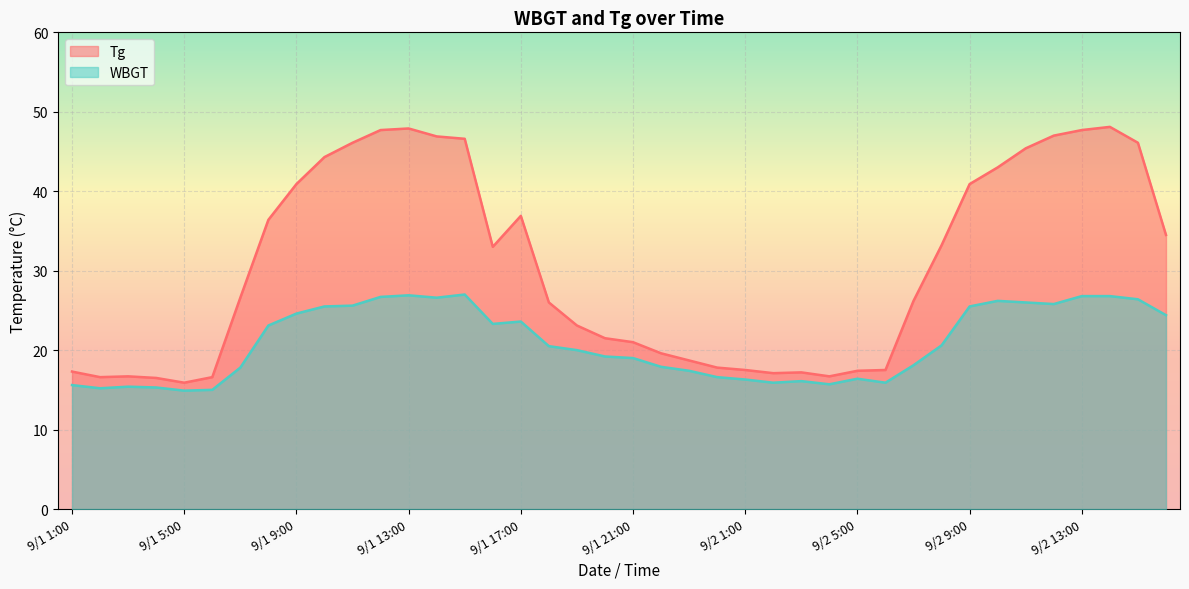

Which category has the highest value across all series?

9/2 14:00